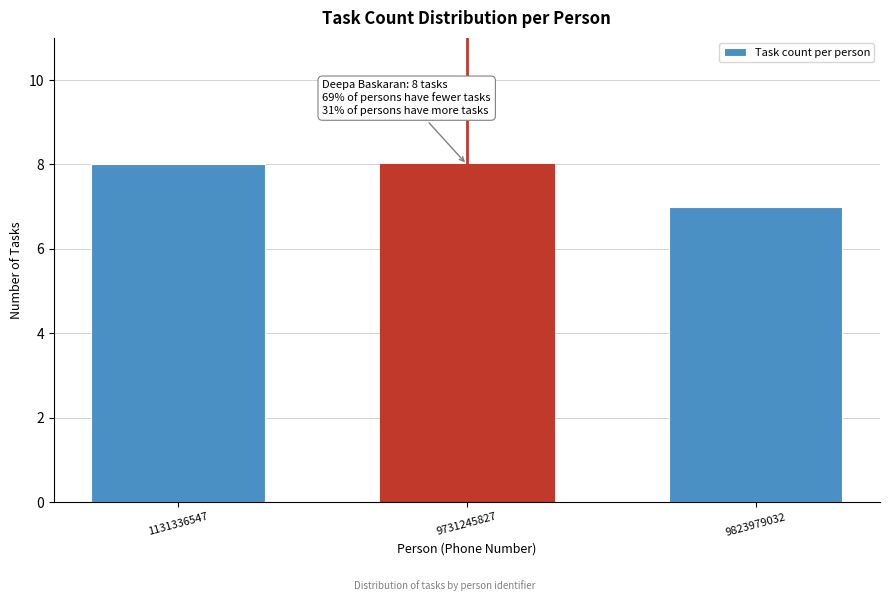

Reading left to right, list all the values displayed in this chart.

8	8	7